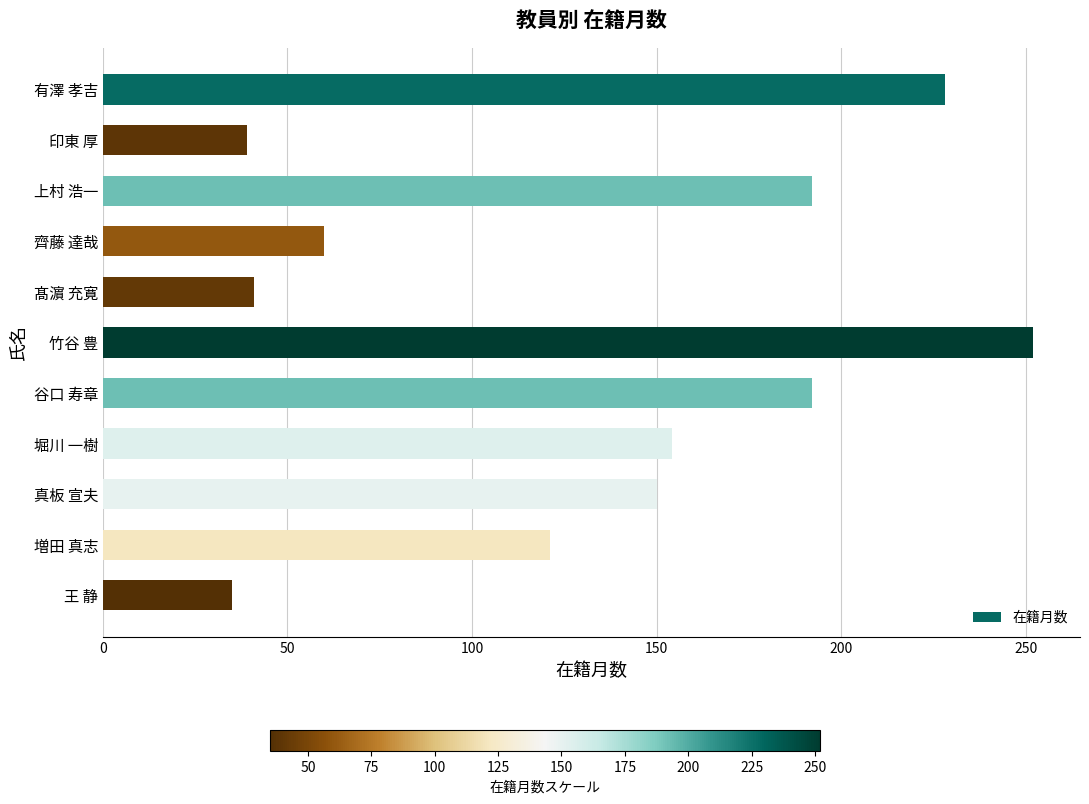

Are the bars horizontal?

Yes